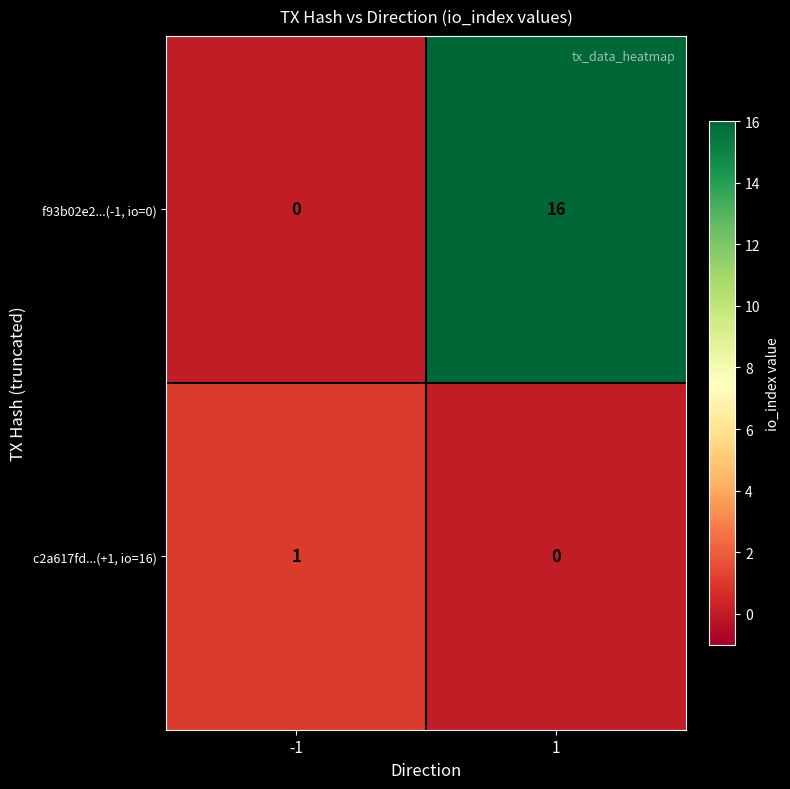

Count the number of categories in the chart.

2